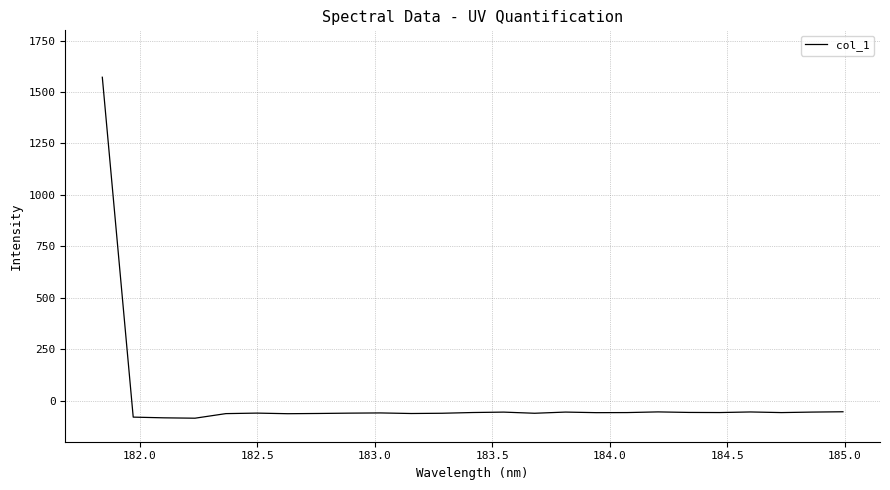

What is the maximum value shown in the chart?

1572.0